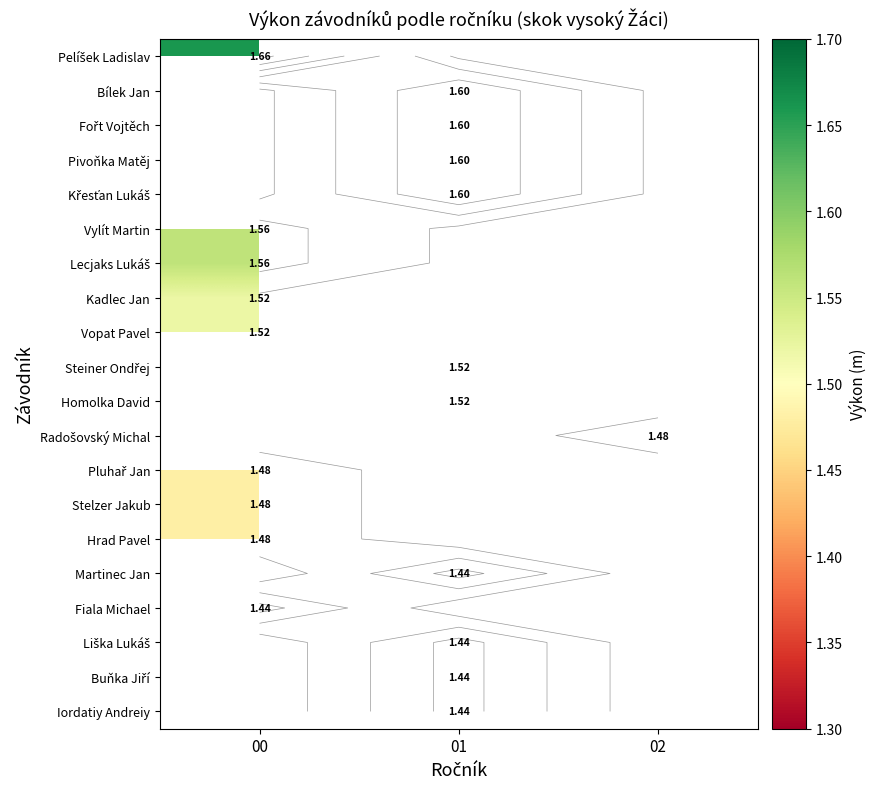

The value of Hrad Pavel at 00 is 2.5. True or false?

False